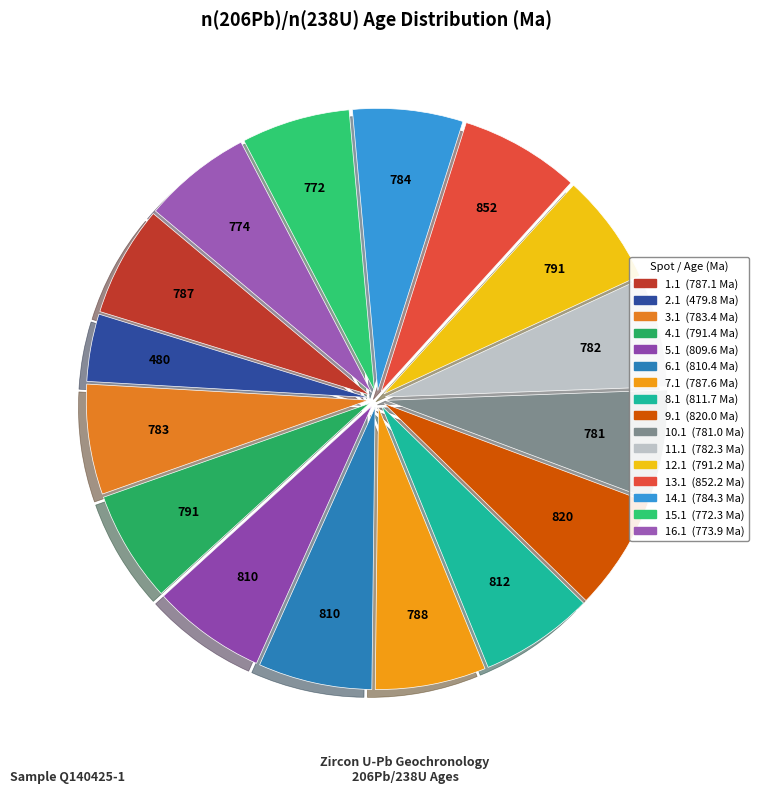

Between 13.1 and 4.1, which is larger?

13.1